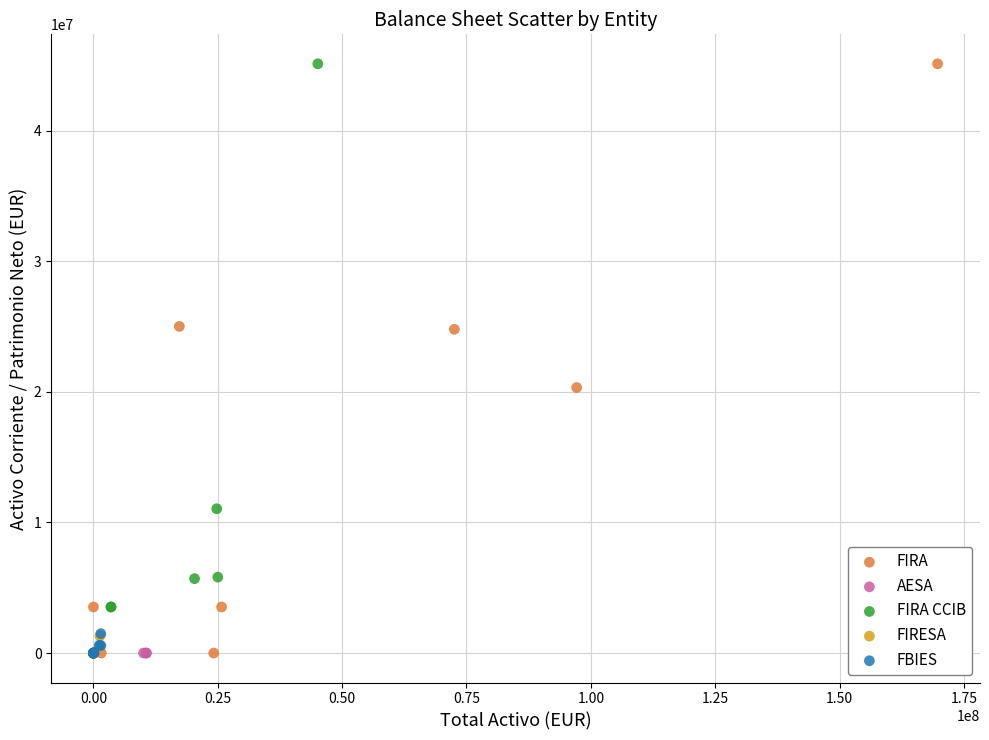

What are all the series names shown in the legend?

FIRA, AESA, FIRA CCIB, FIRESA, FBIES